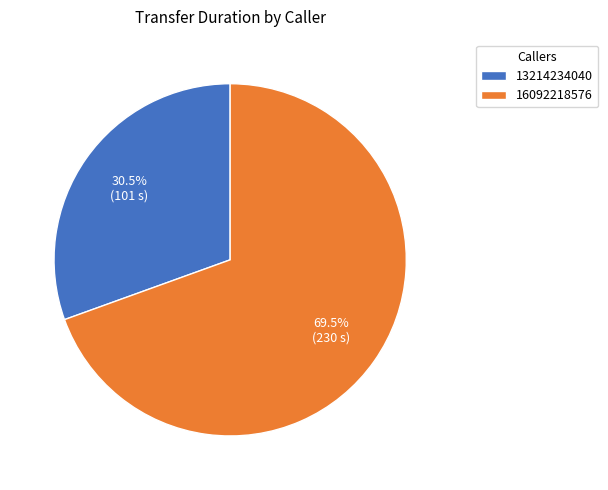

Rank the categories by value from lowest to highest.

13214234040, 16092218576